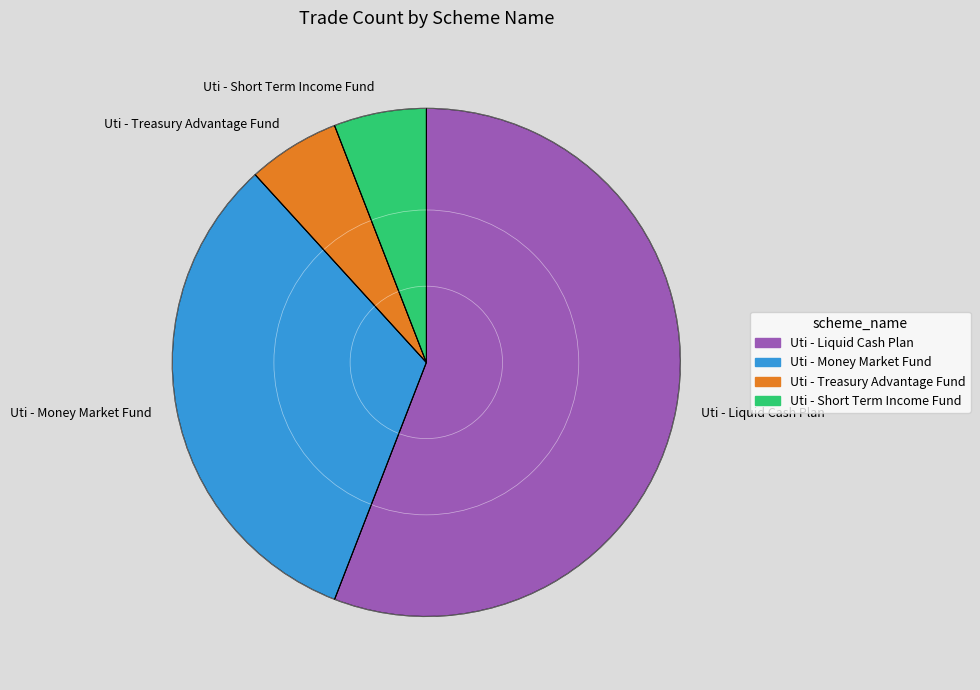

Which has a higher value, Uti - Money Market Fund or Uti - Short Term Income Fund?

Uti - Money Market Fund